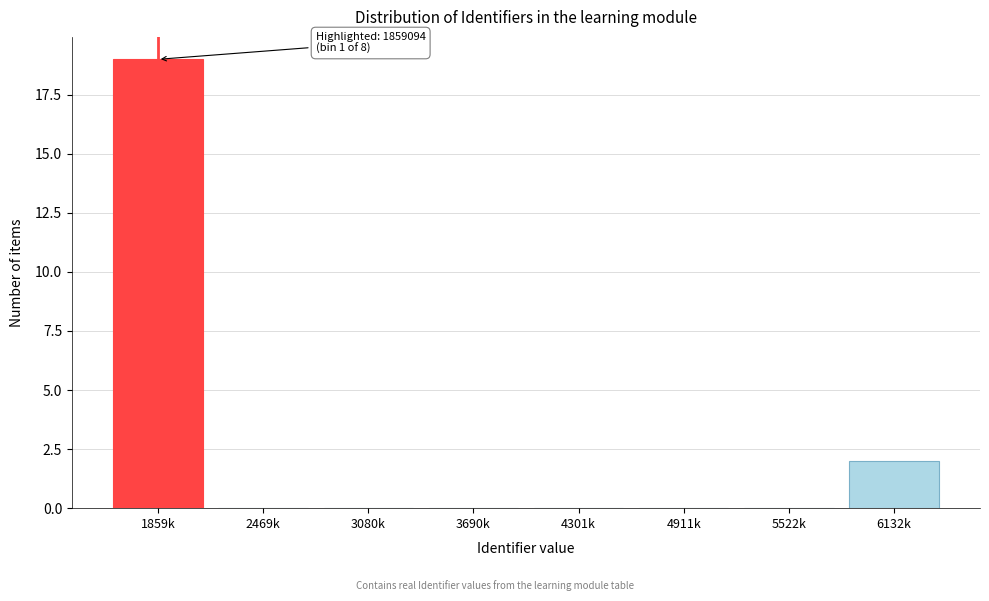

Reading left to right, transcribe all the data shown in this chart.

1859k=19	2469k=0	3080k=0	3690k=0	4301k=0	4911k=0	5522k=0	6132k=2